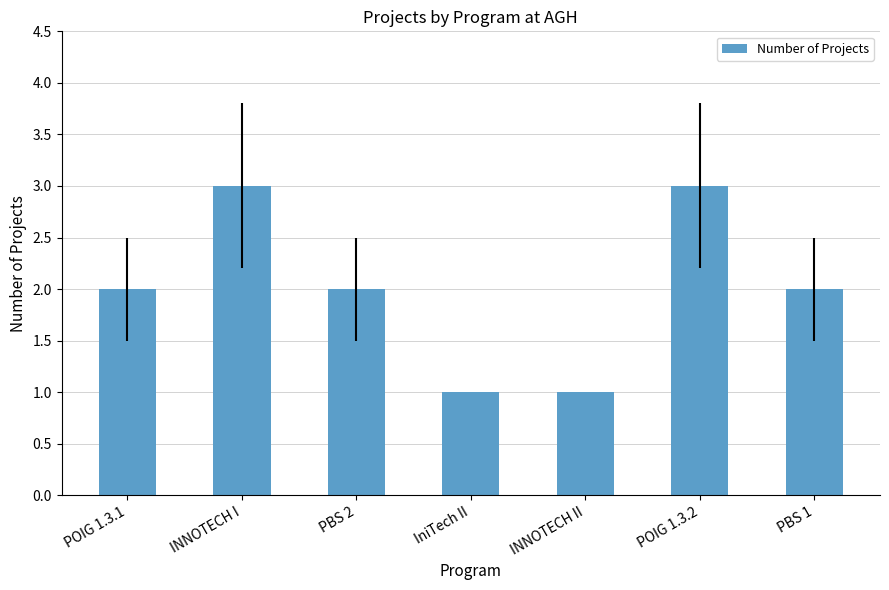

How many values are between 1 and 3?

7